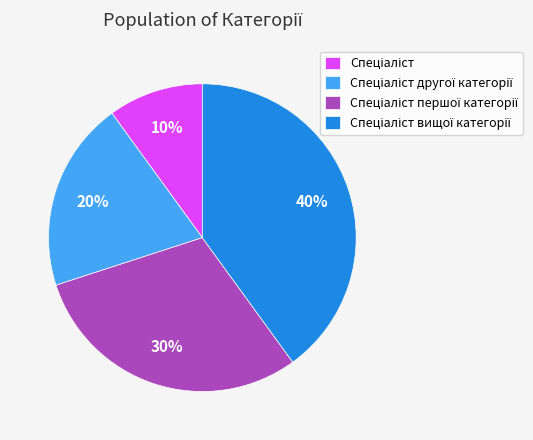

To the nearest percent, what is the difference between the largest and smallest slice percentages?

30%